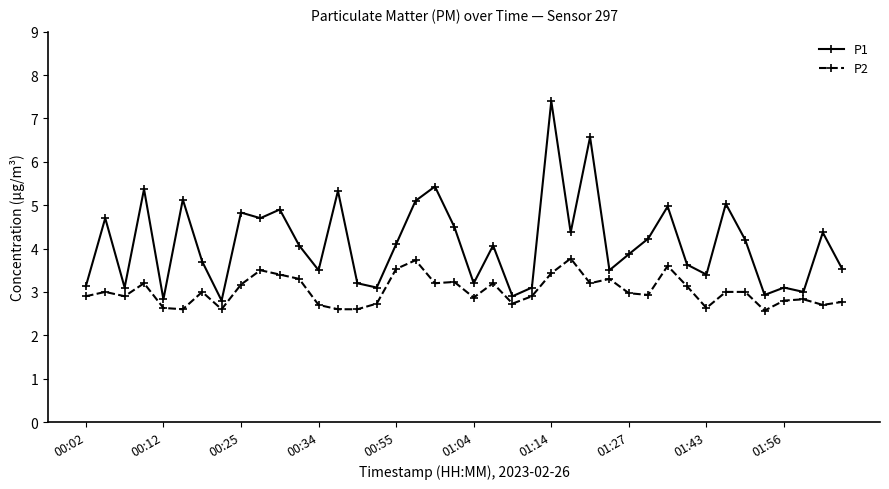

What is the average value of the P2 series?

3.0